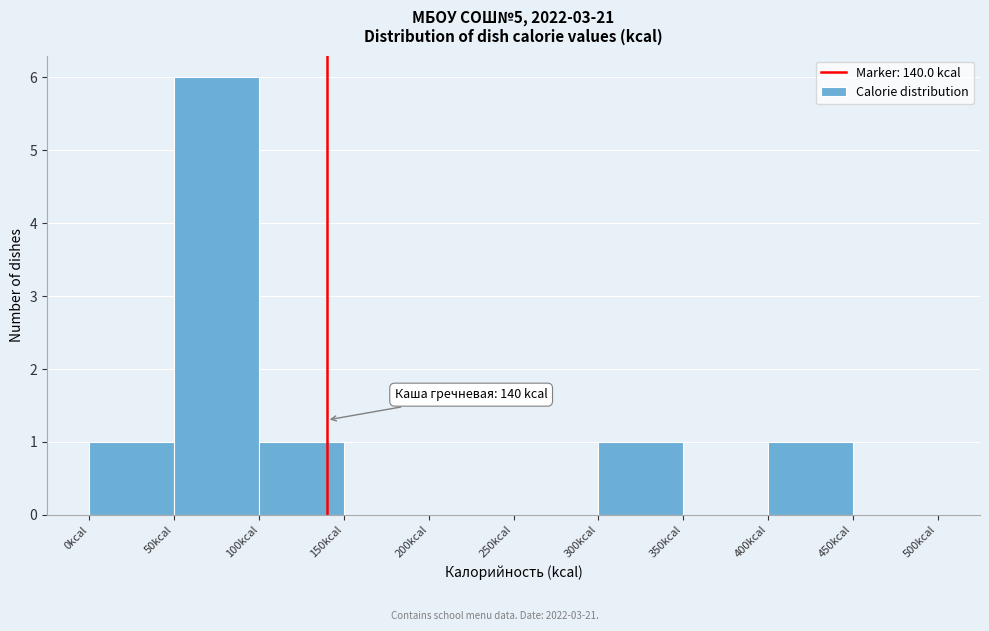

Which range on the x-axis has the tallest bar?

50 to 100